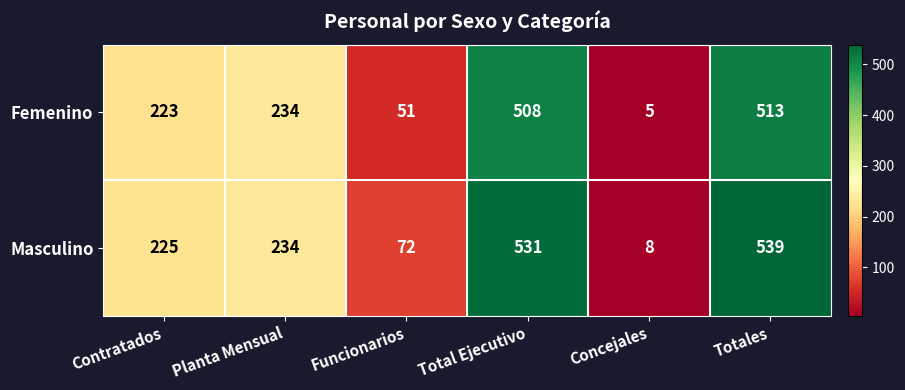

Which label corresponds to the smallest value in the chart?

Concejales